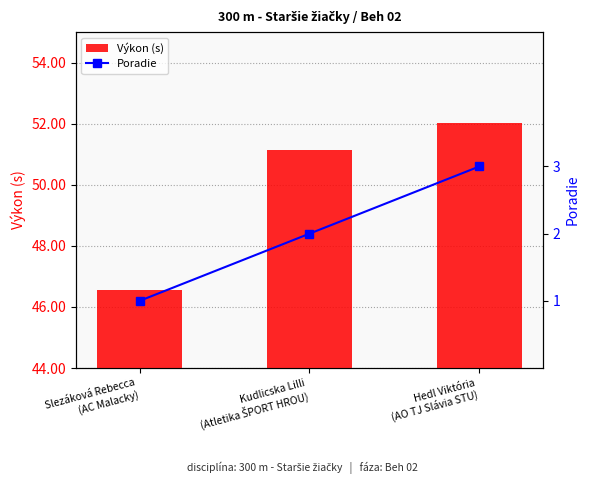

How many groups of bars are there?

3